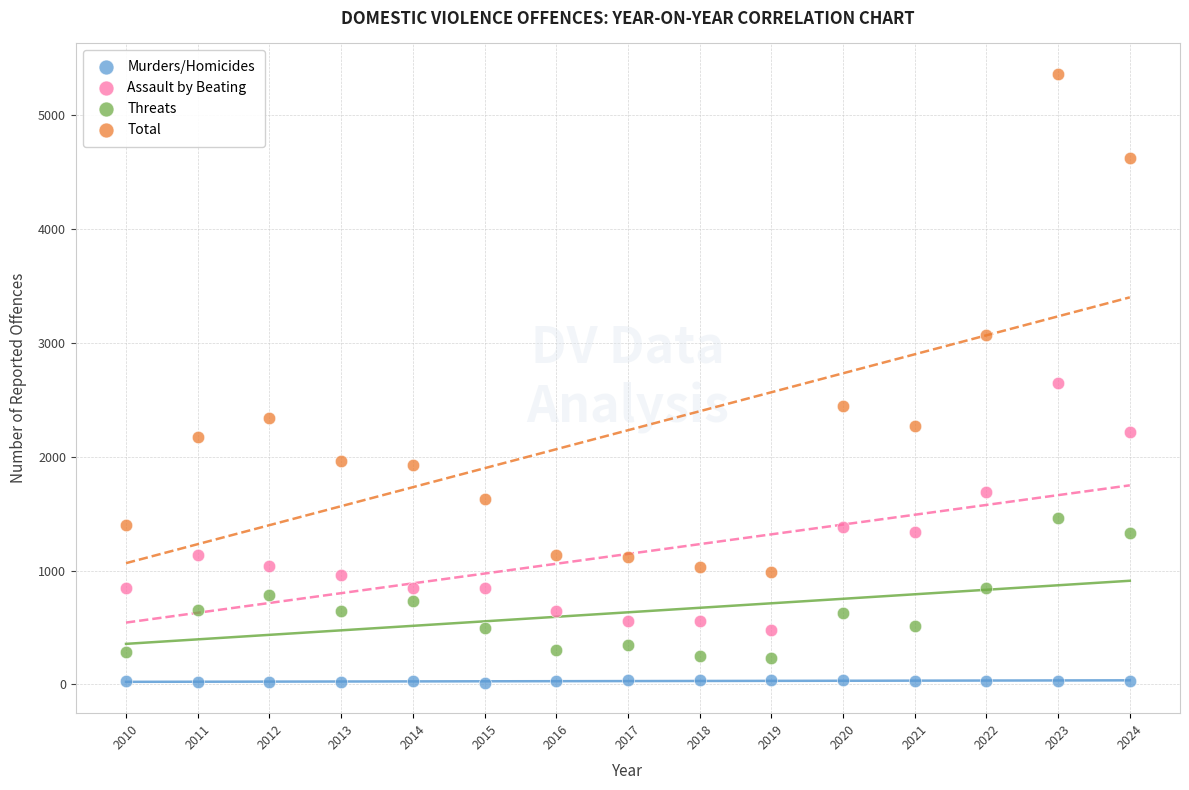

Which series reaches the maximum Y coordinate?

Total